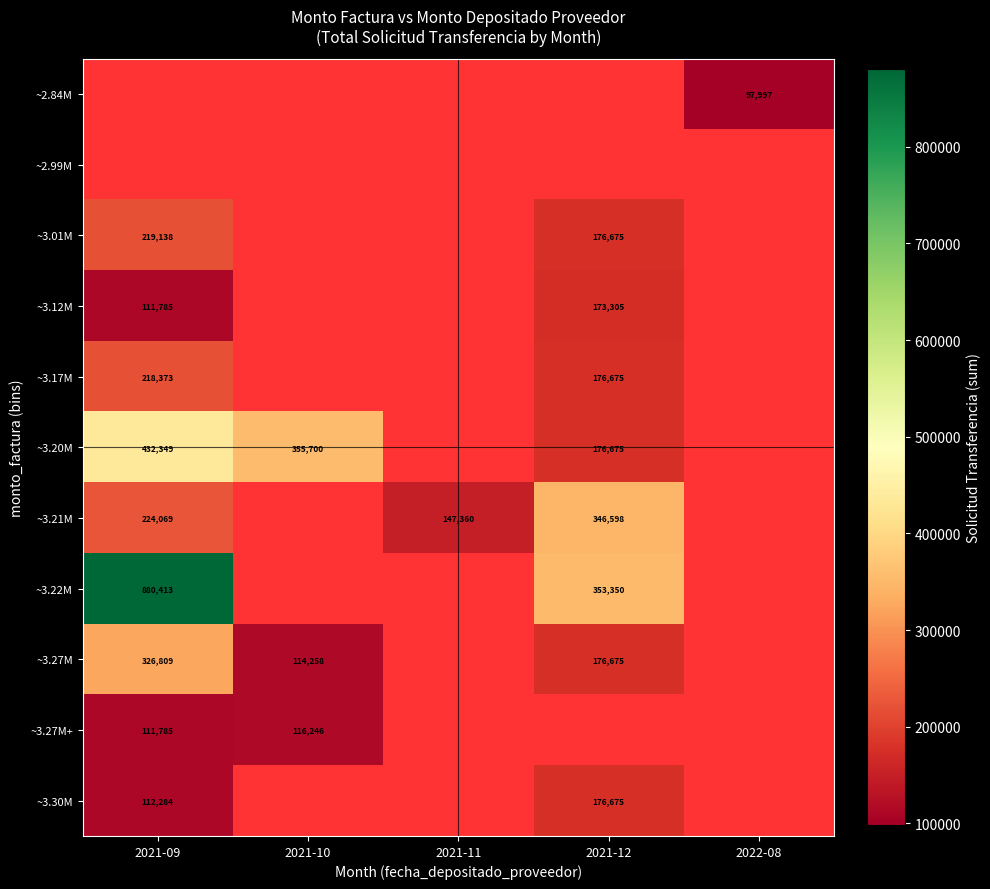

True or false: ~3.27M has a value of 31870 at 2021-10.

False